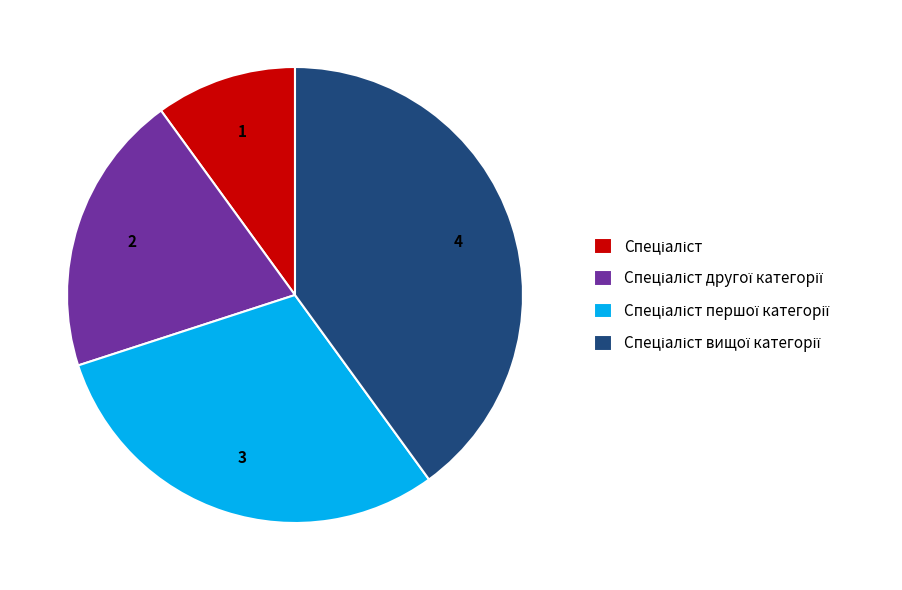

How many segments does this pie chart have?

4